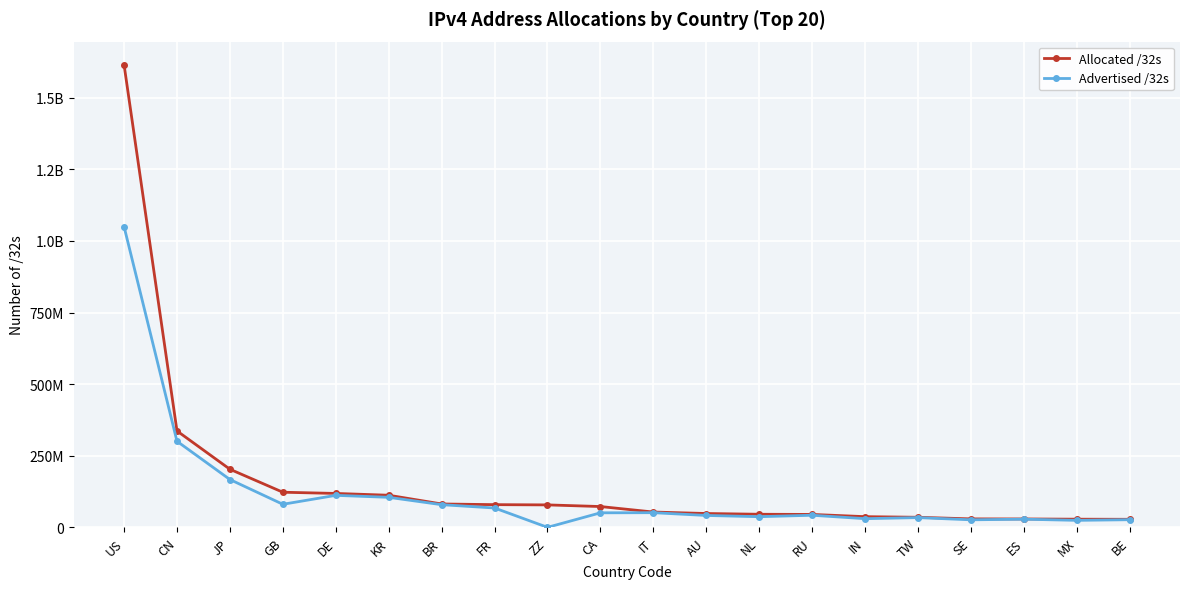

At which category is the sum across all series the highest?

US